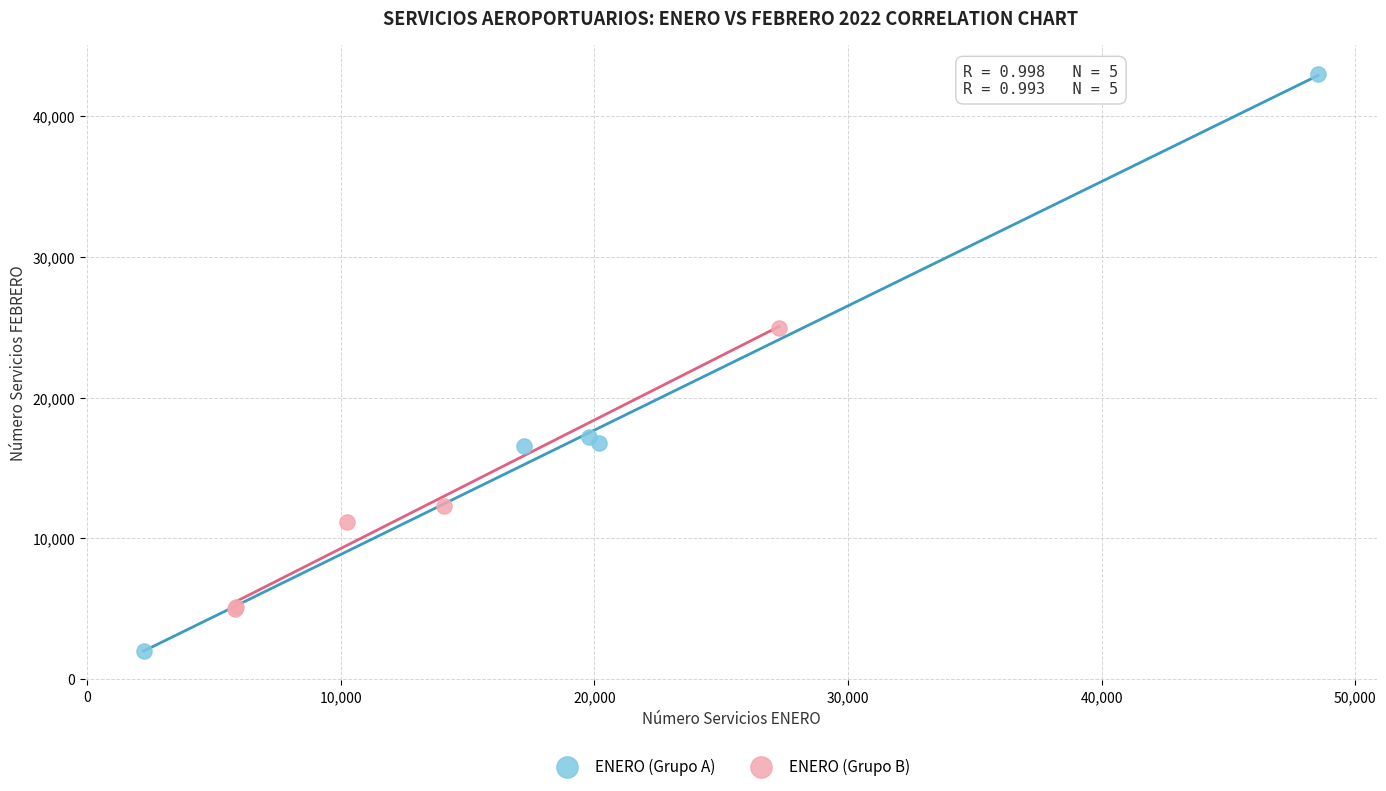

What are all the series names shown in the legend?

ENERO (Grupo A), ENERO (Grupo B)